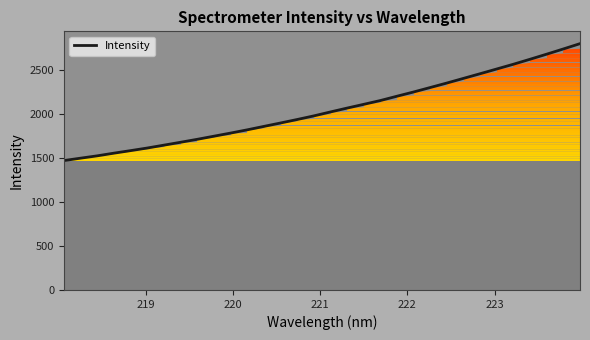

What is the difference between the maximum and minimum values?

1330.0